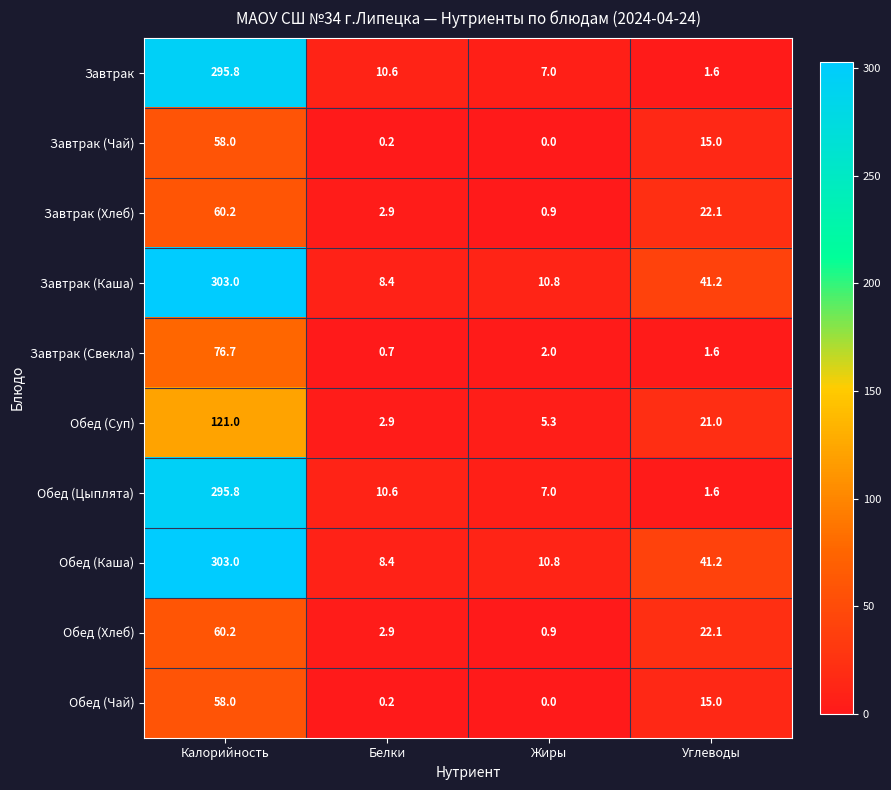

What is the difference between the highest and lowest values at Жиры?

10.8